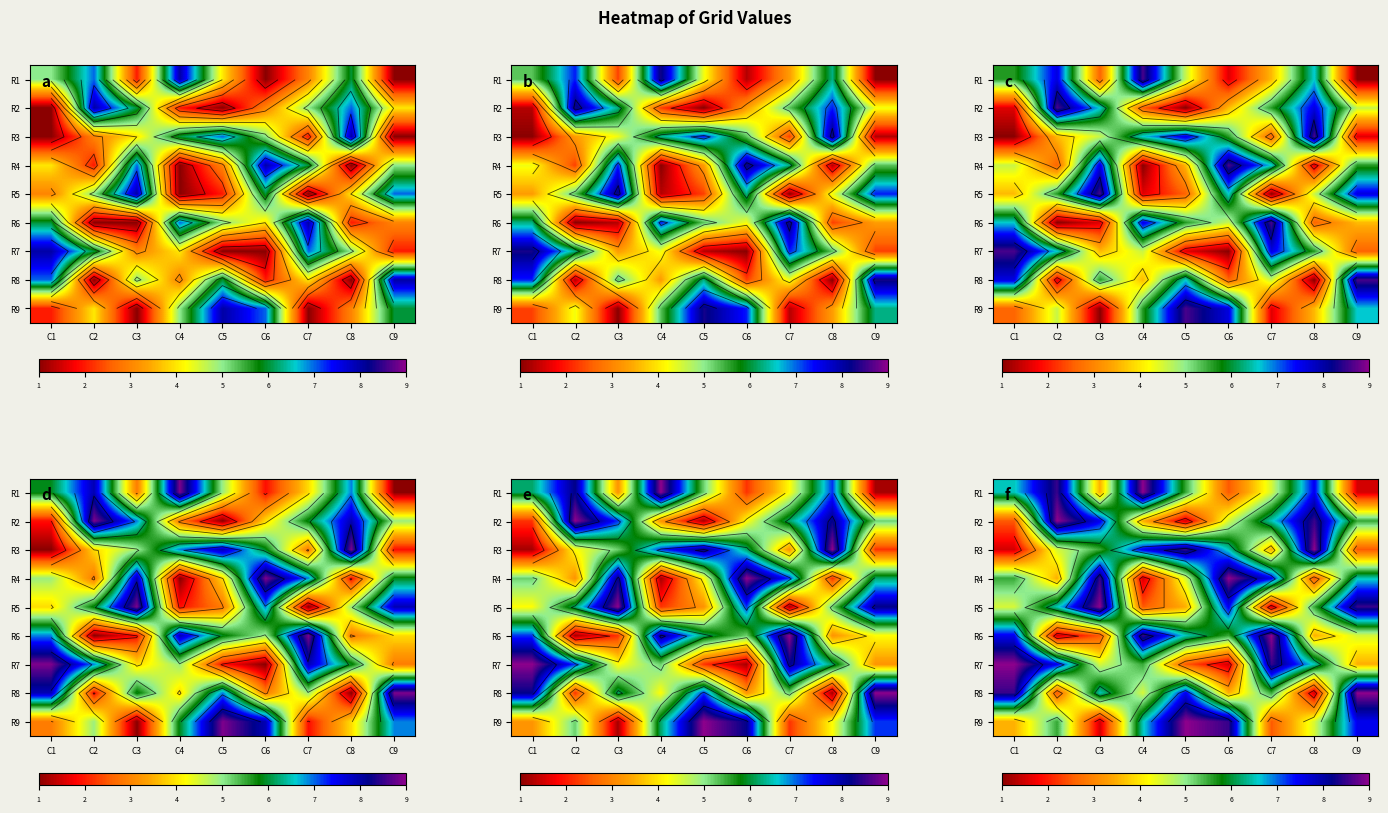

List the labels in order of R4 value, largest first.

C6, C3, C7, C9, C1, C5, C2, C8, C4